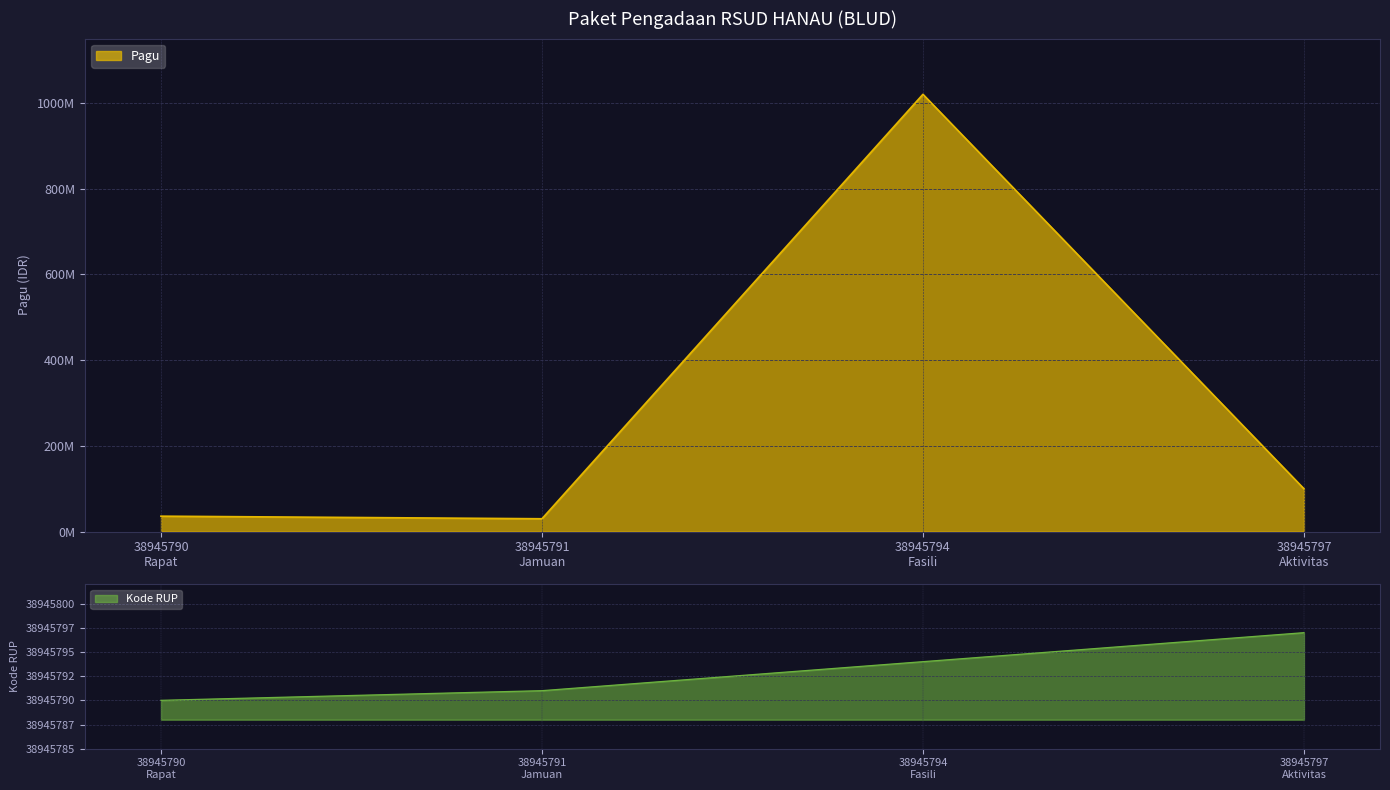

Between 38945794 Fasili and 38945797 Aktivitas, which series saw the biggest shift?

Pagu